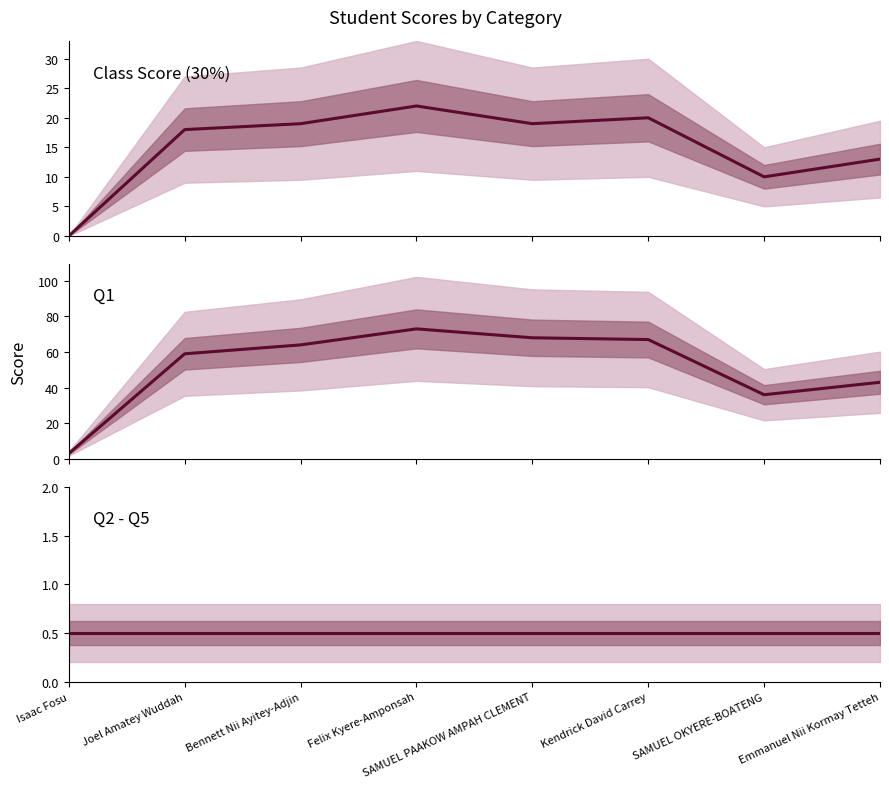

True or false: Q2-Q5 and Class Score (30%) cross at least once.

True